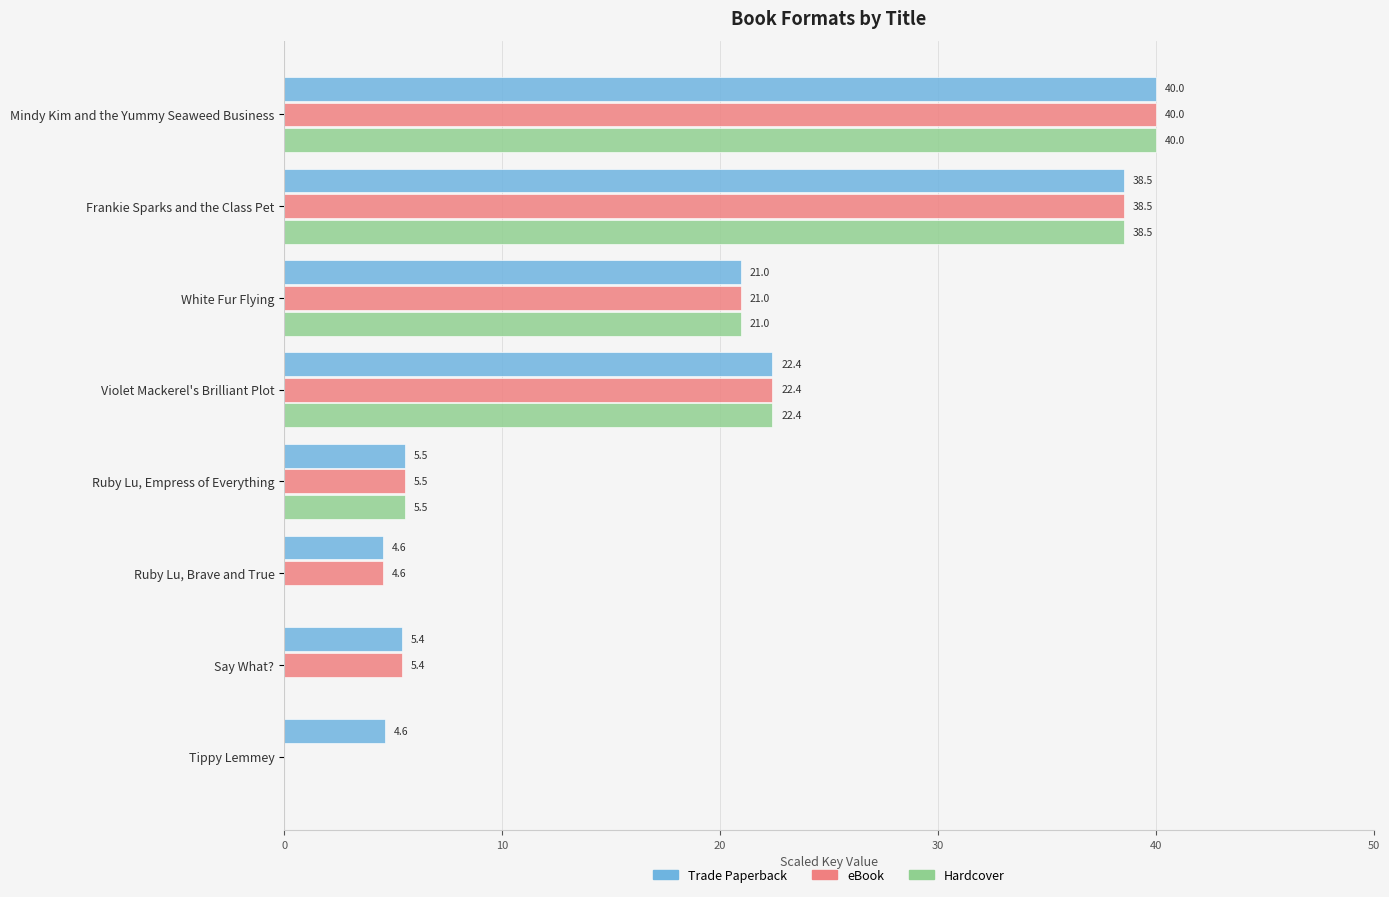

What is the sum of all Trade Paperback values?

142.1